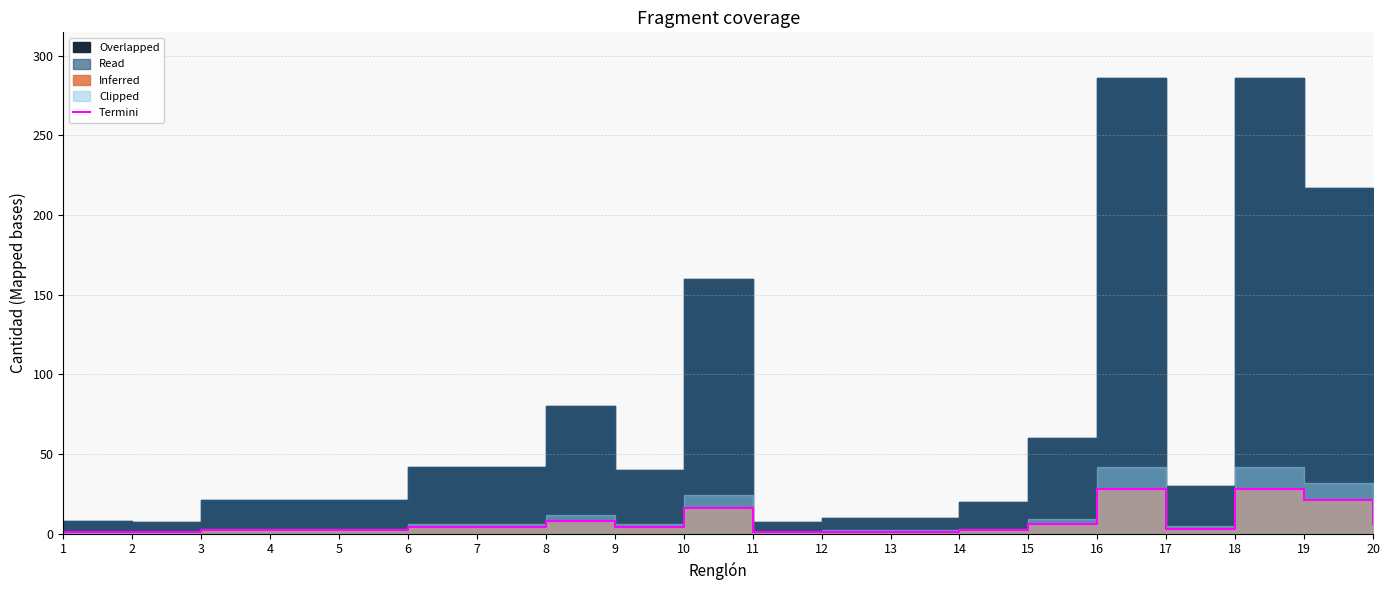

What is the change in value from 14 to 19?

+19